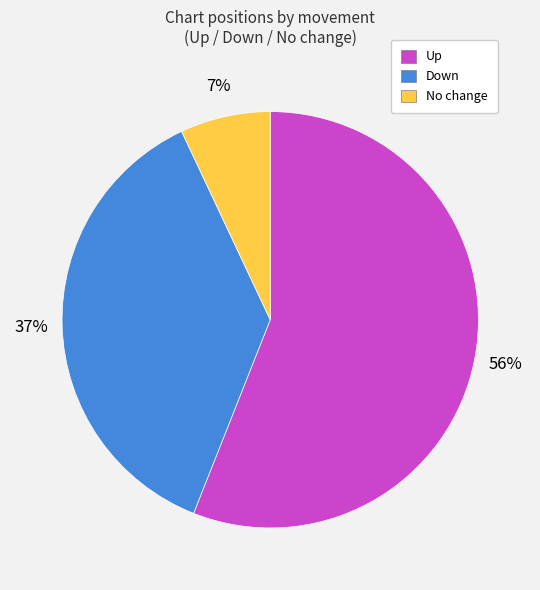

Which has a higher value, Down or No change?

Down